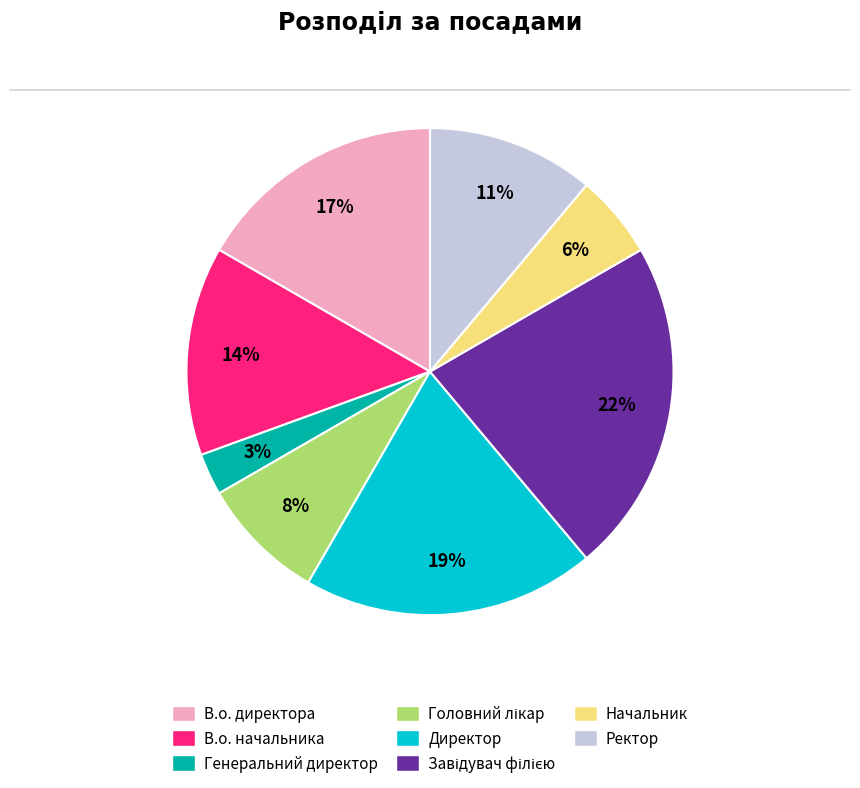

How many segments does this pie chart have?

8